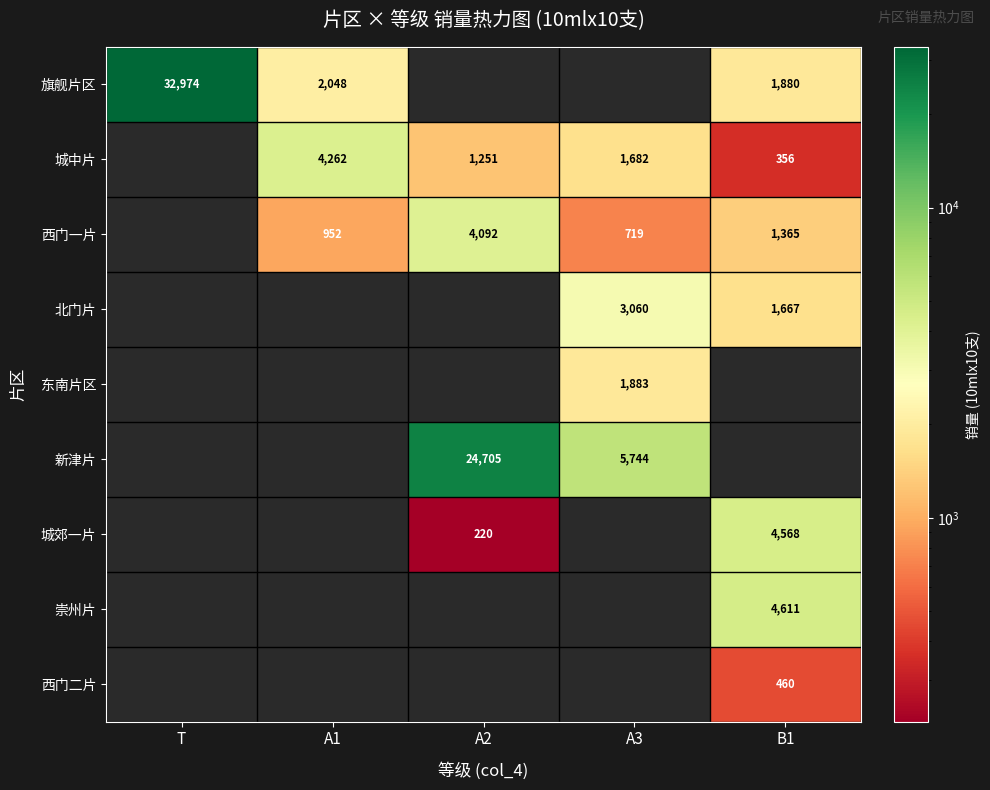

How many categories are shown in the chart?

5